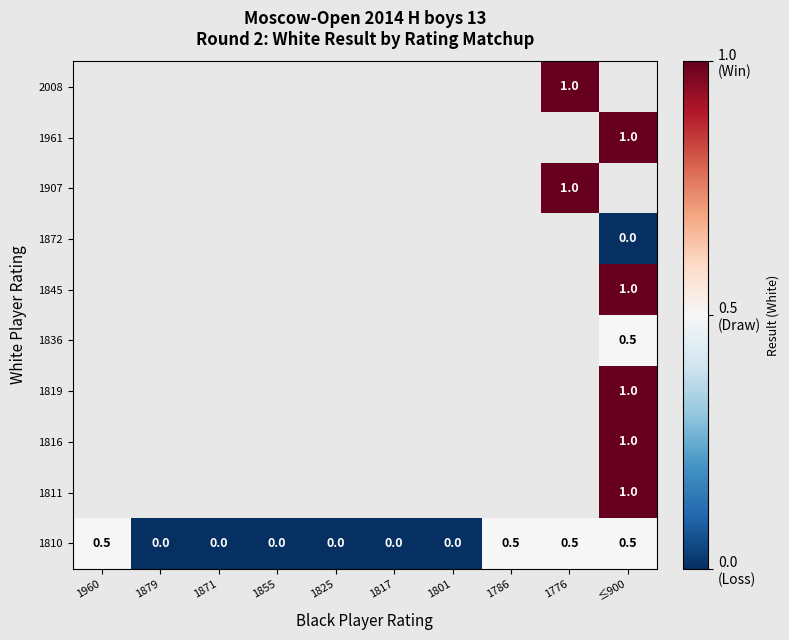

Which has a higher value, 1825 or 1879?

1879